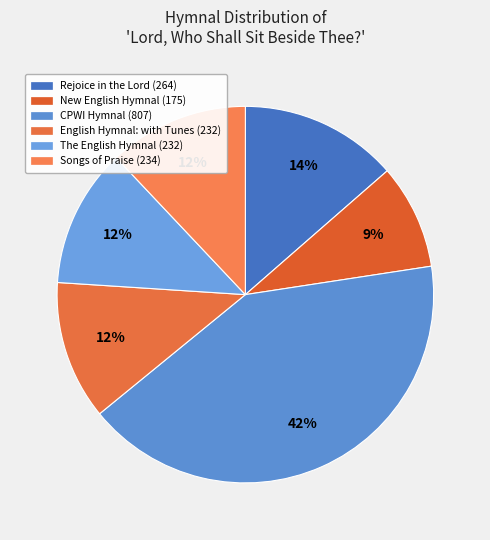

How many slices are in this pie chart?

6